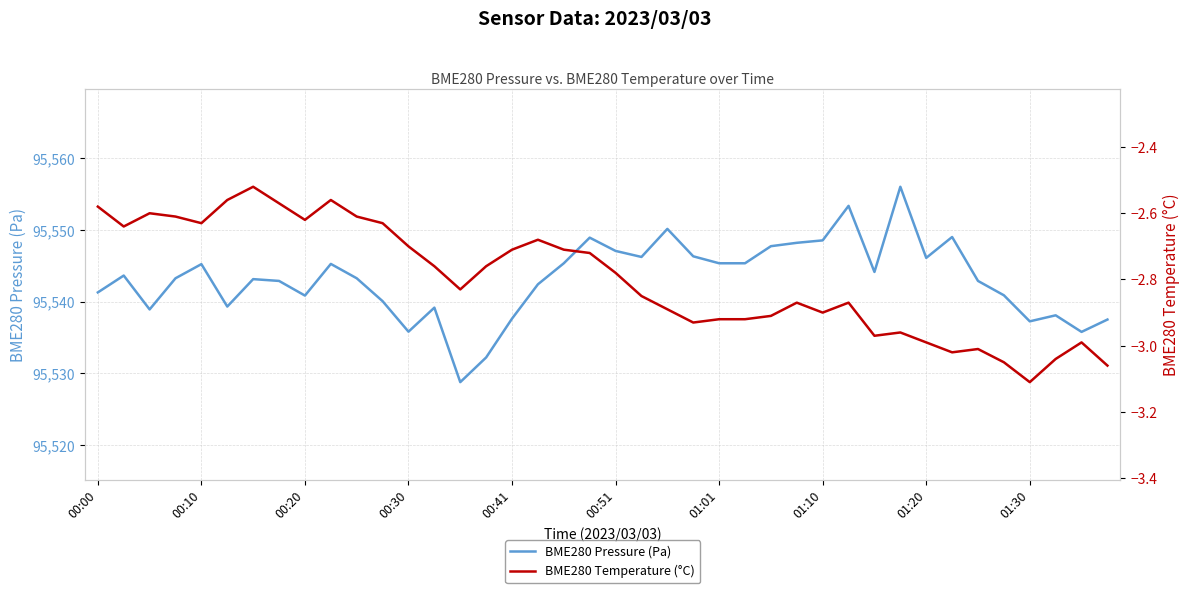

List the series in order of their overall mean, lowest first.

BME280 Temperature (°C), BME280 Pressure (Pa)